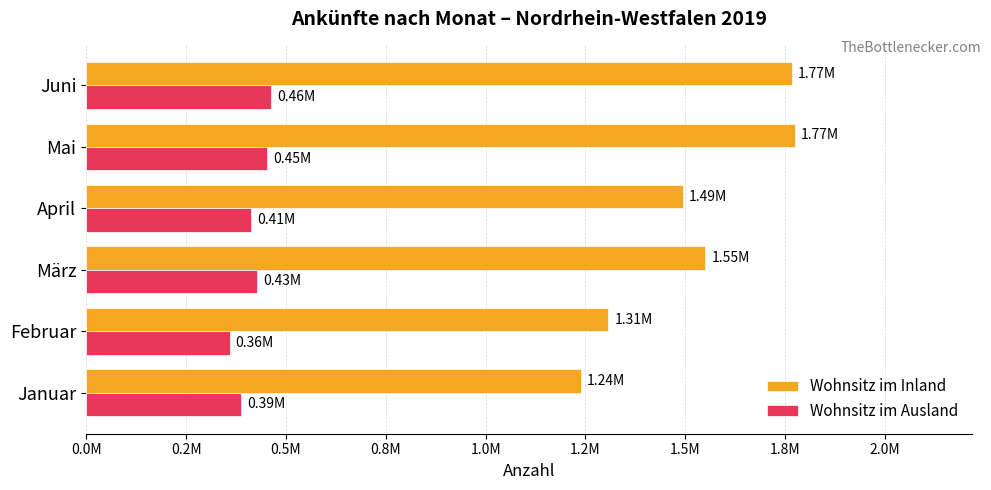

What are all the series names shown in the legend?

Wohnsitz im Inland, Wohnsitz im Ausland